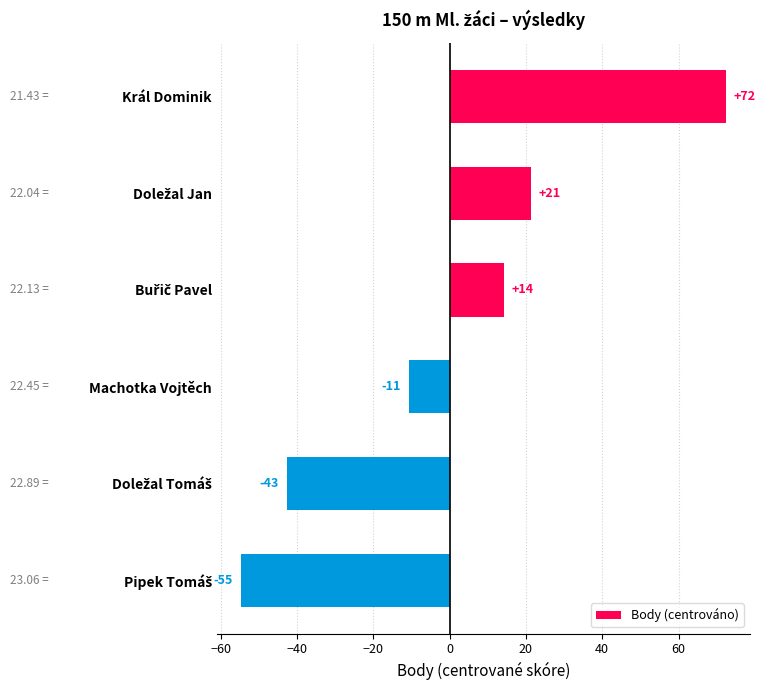

How many bars are there in total?

6